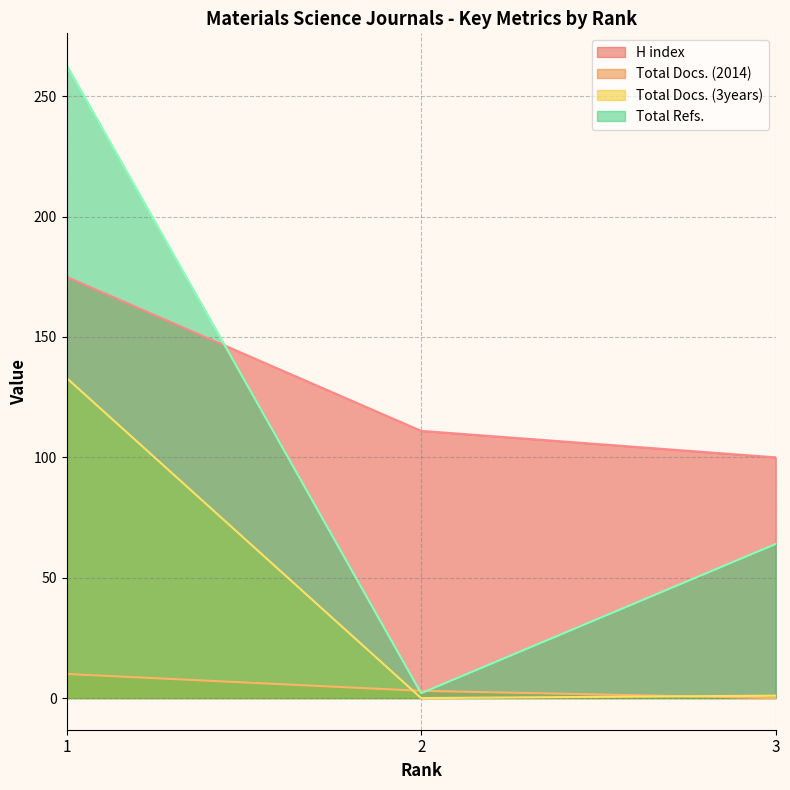

True or false: H index has a value of 102 at 1.

False